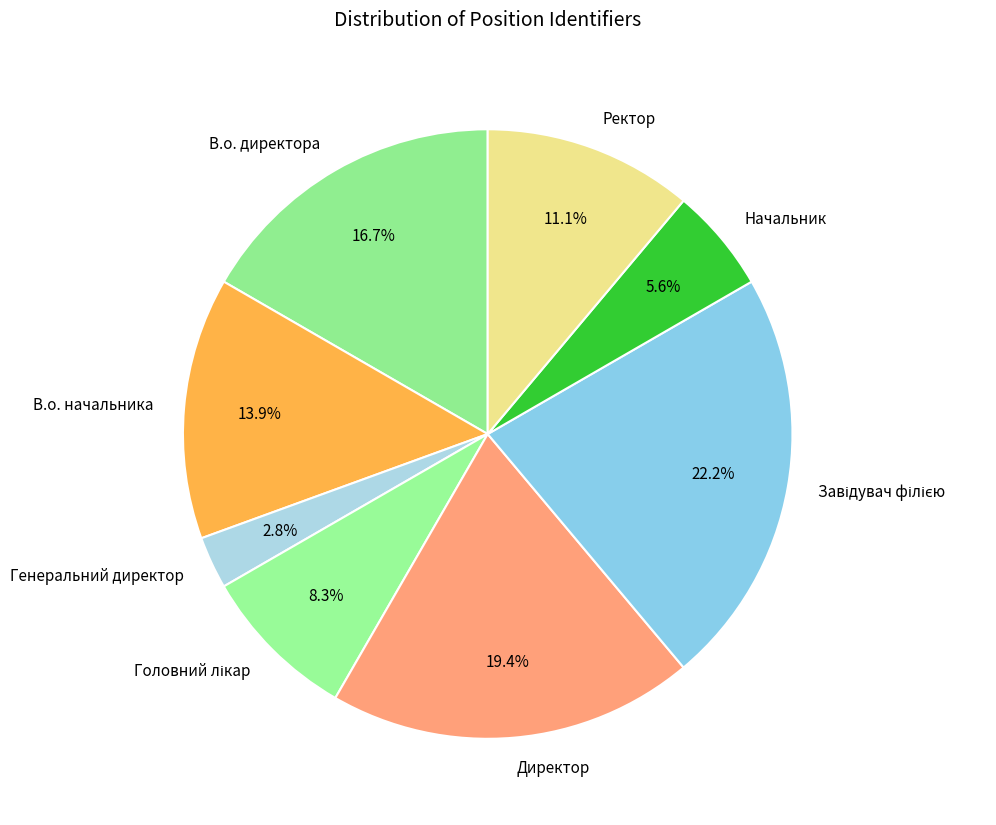

What is the smallest slice in the pie chart?

Генеральний директор